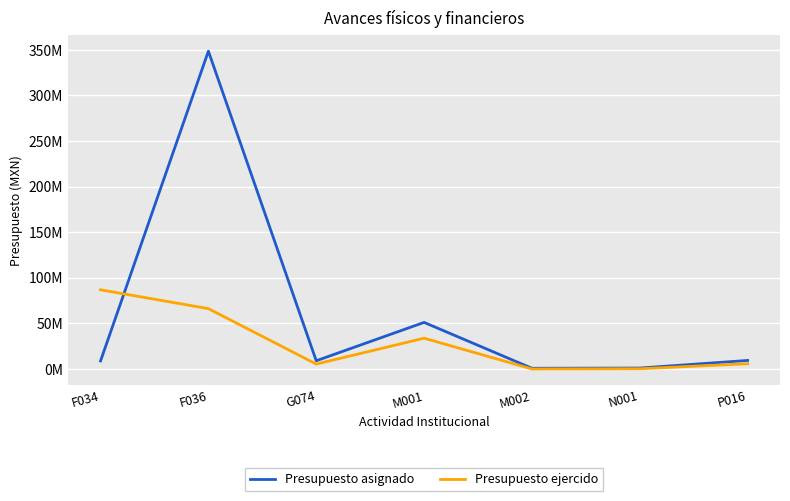

Reading left to right, list all the values displayed in this chart.

Presupuesto asignado: 8778253.0	348634521.0	8986615.0	51072928.0	750000.0	1005200.0	9332354.0
Presupuesto ejercido: 86828237.5	66167836.6	5357397.7	33732338.5	0.0	221152.1	5737092.6